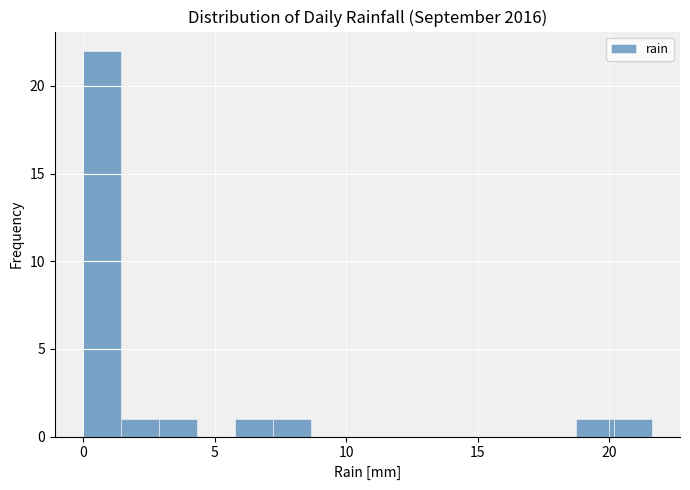

Around what value on the x-axis is the tallest bar? Give the approximate position of its centre, as read against the axis.

0.5